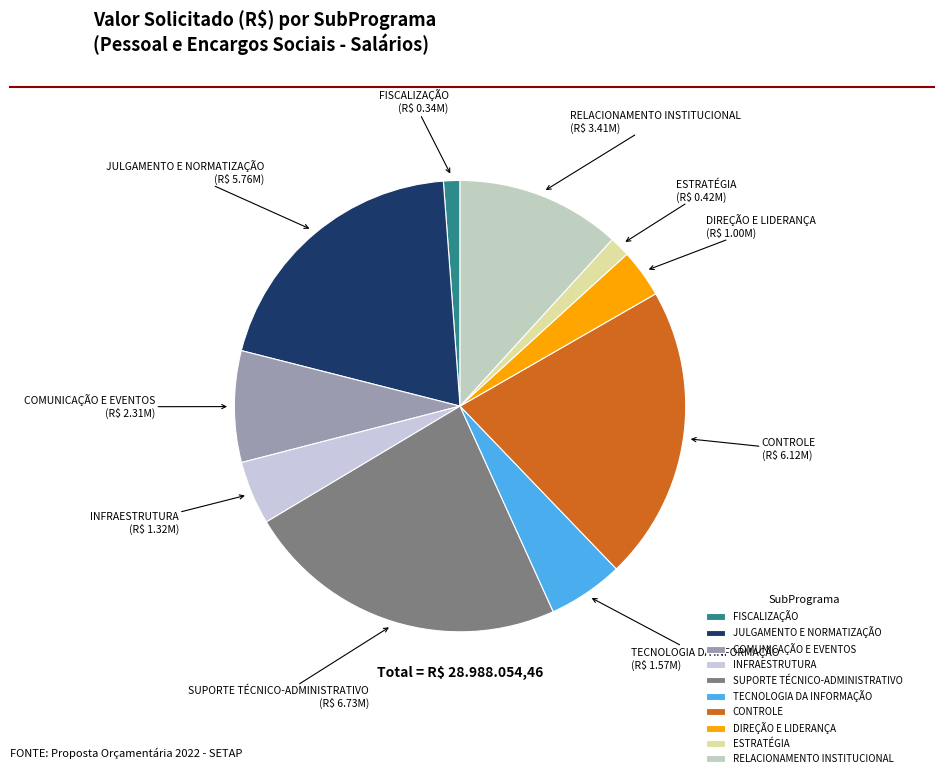

Does any single category account for the majority?

No